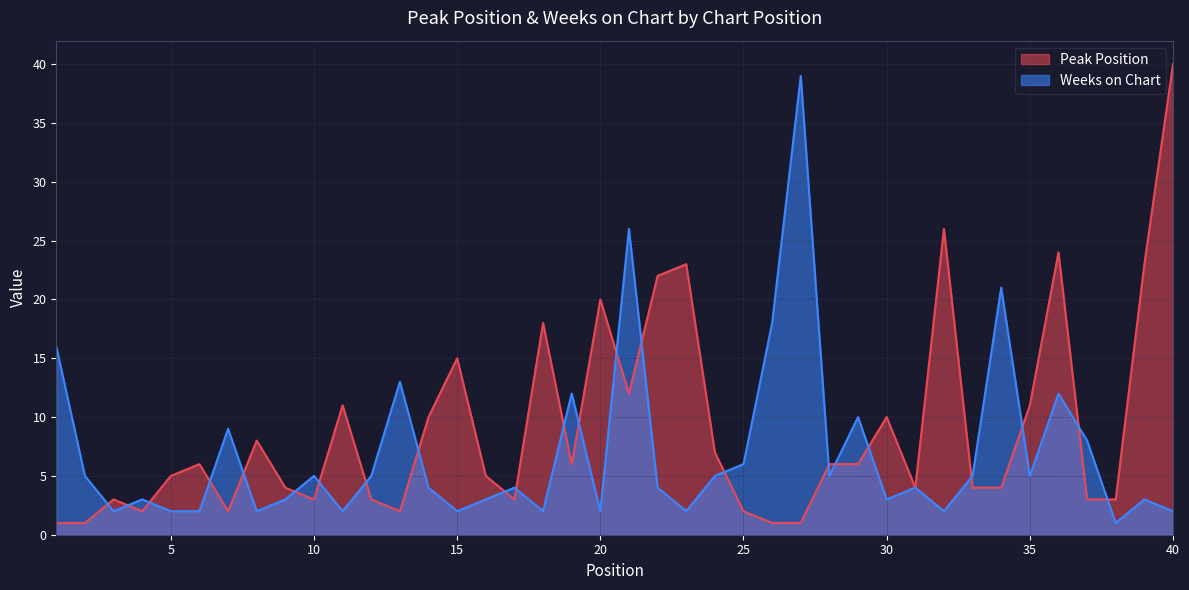

What value does the Weeks on Chart series have at 13, to the nearest 10?

10